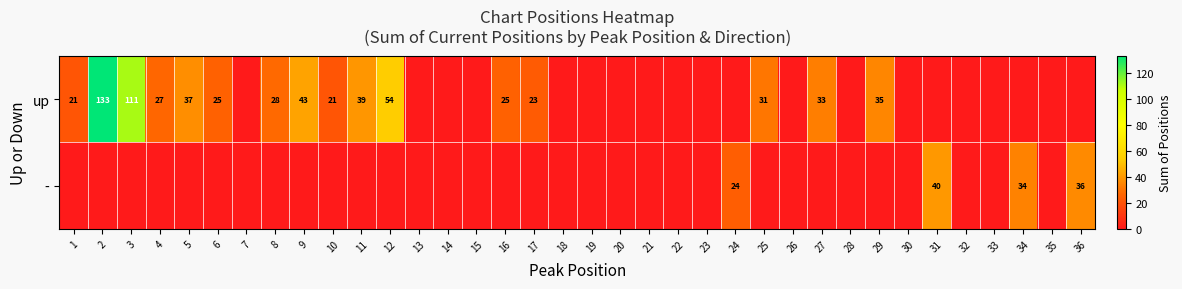

True or false: up has a value of 35 at 10.

False